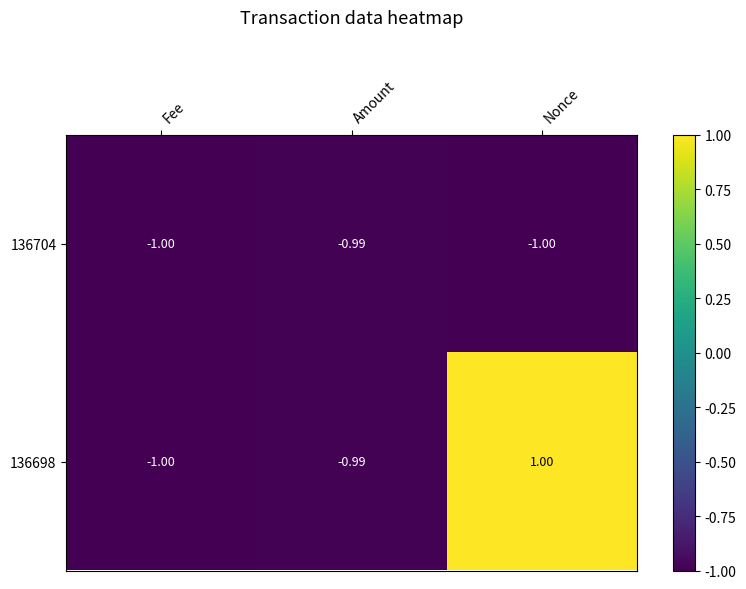

Which category has the highest value in the 136698 series?

Nonce